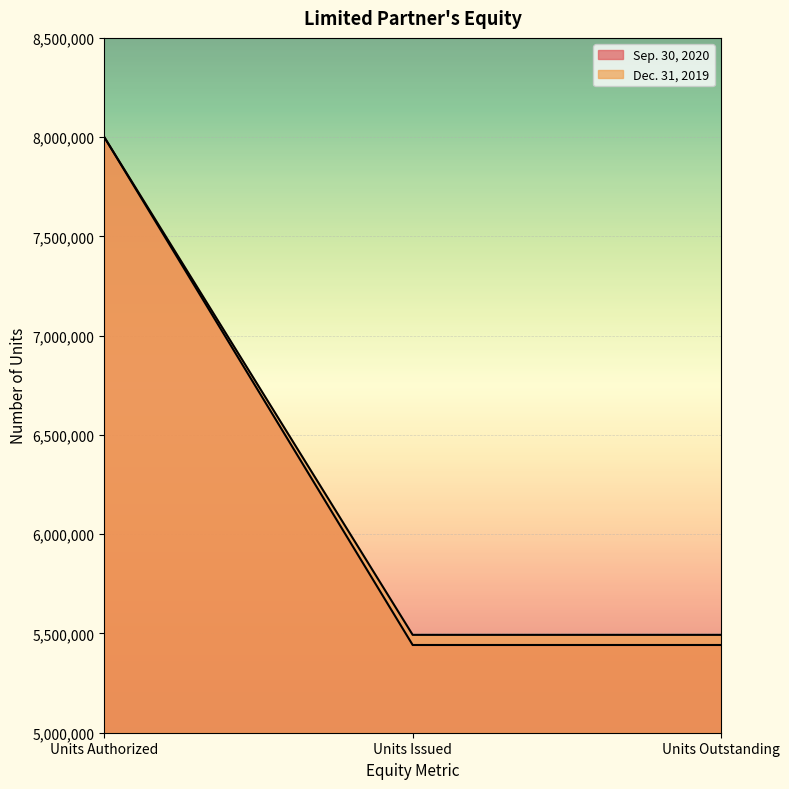

Read the Sep. 30, 2020 value at Units Issued, to the nearest 10.

5441930